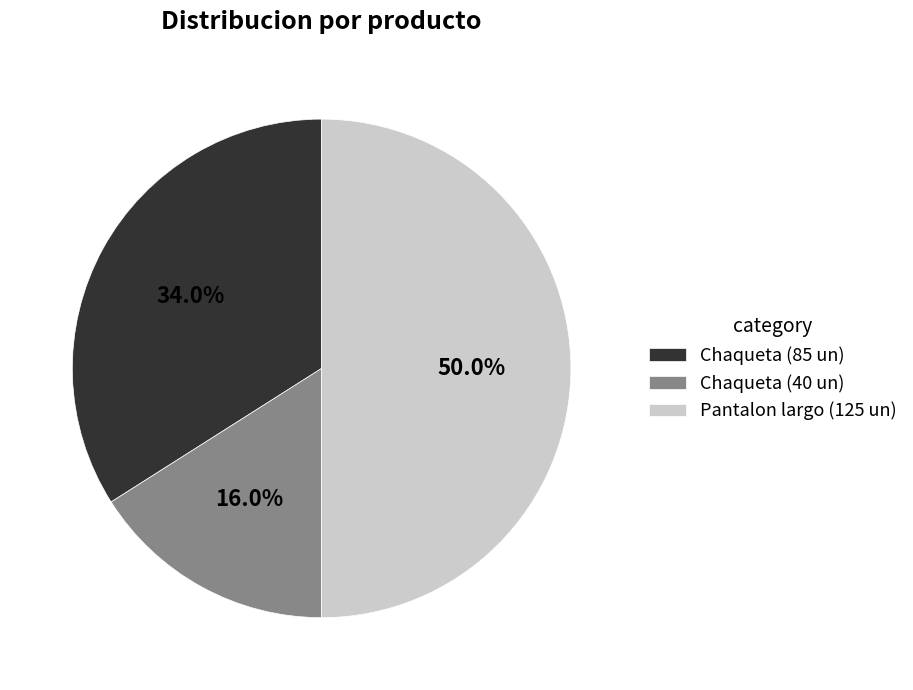

Rank the categories by value from lowest to highest.

Chaqueta (40 un), Chaqueta (85 un), Pantalon largo (125 un)